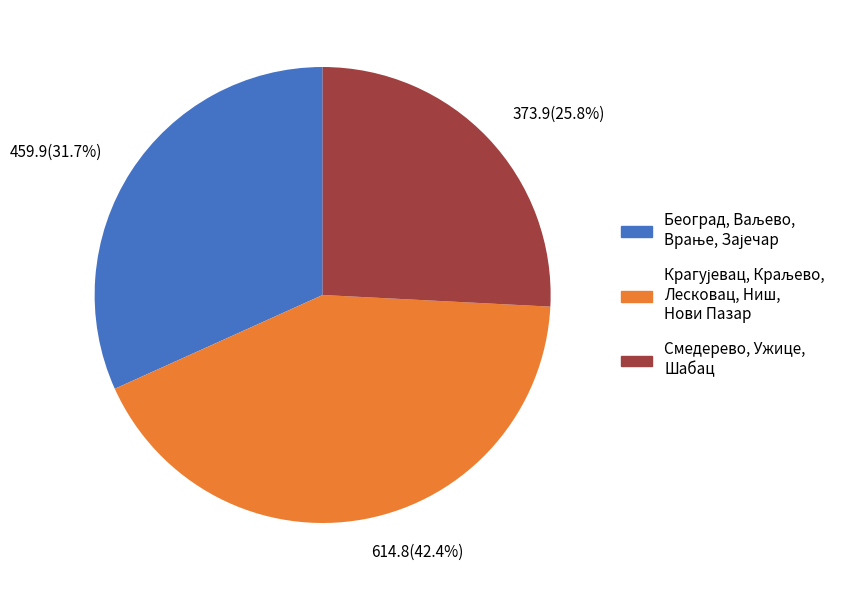

Which slice is the smallest?

Смедерево, Ужице, Шабац